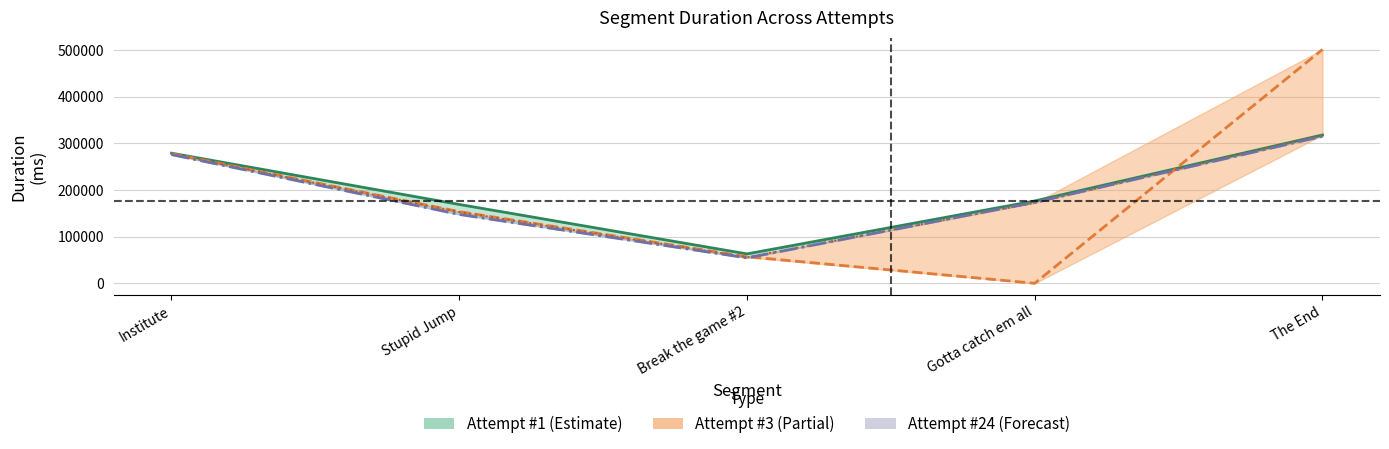

Is the value of Attempt #1 line at Stupid Jump greater than the value of Attempt #6 line at Institute?

No